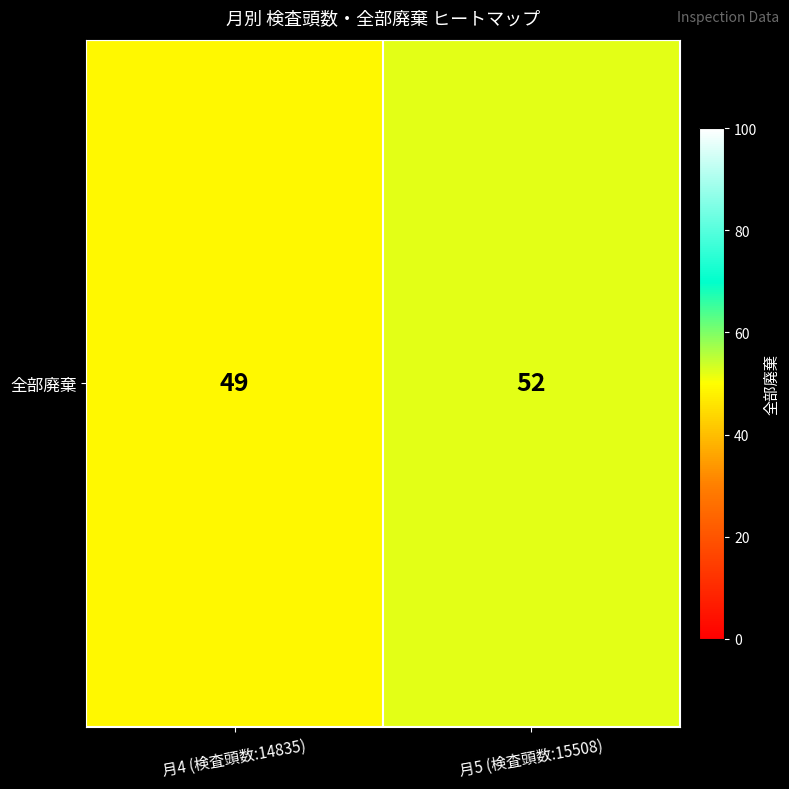

Reading left to right, what are all the values shown in this chart?

月4 (検査頭数:14835)=49	月5 (検査頭数:15508)=52